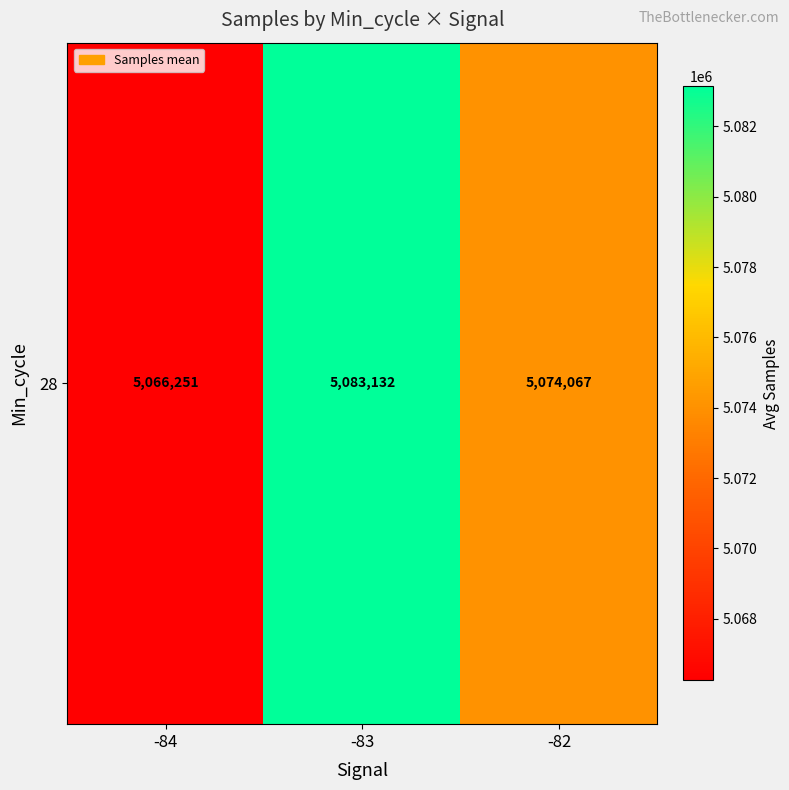

What is the minimum value shown in the chart?

5066251